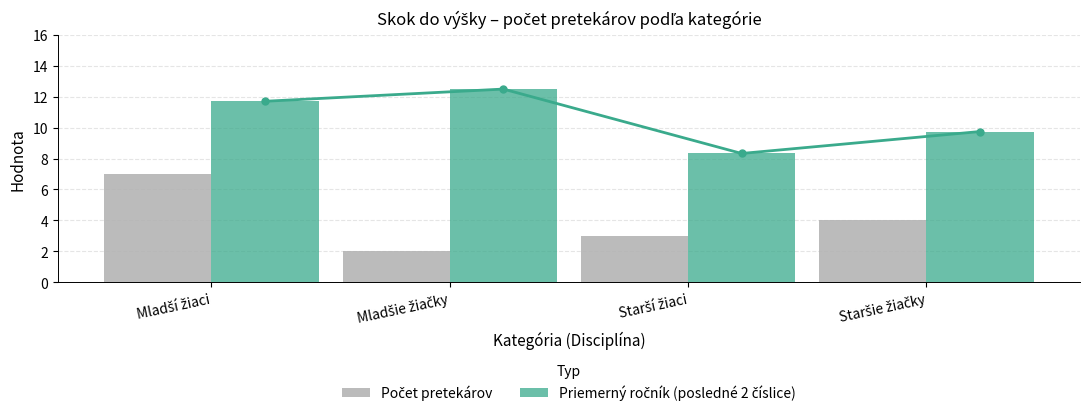

Does the chart contain stacked bars?

No